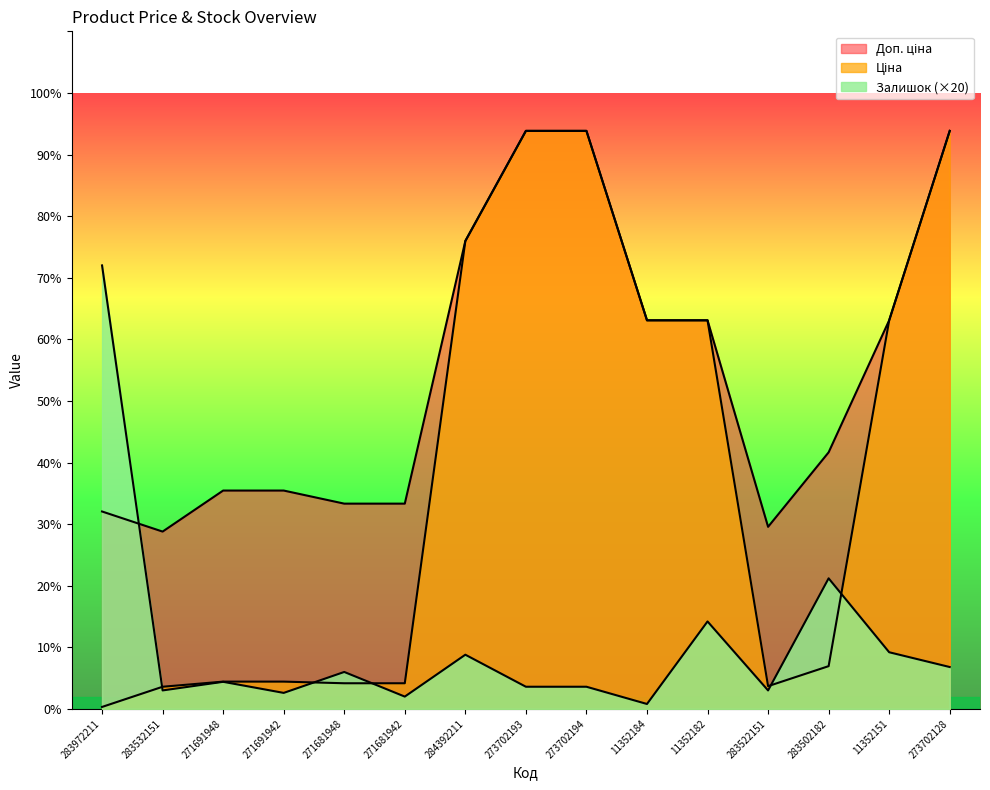

What is the value of the Доп. ціна point at the 4th from the left?

3545.0